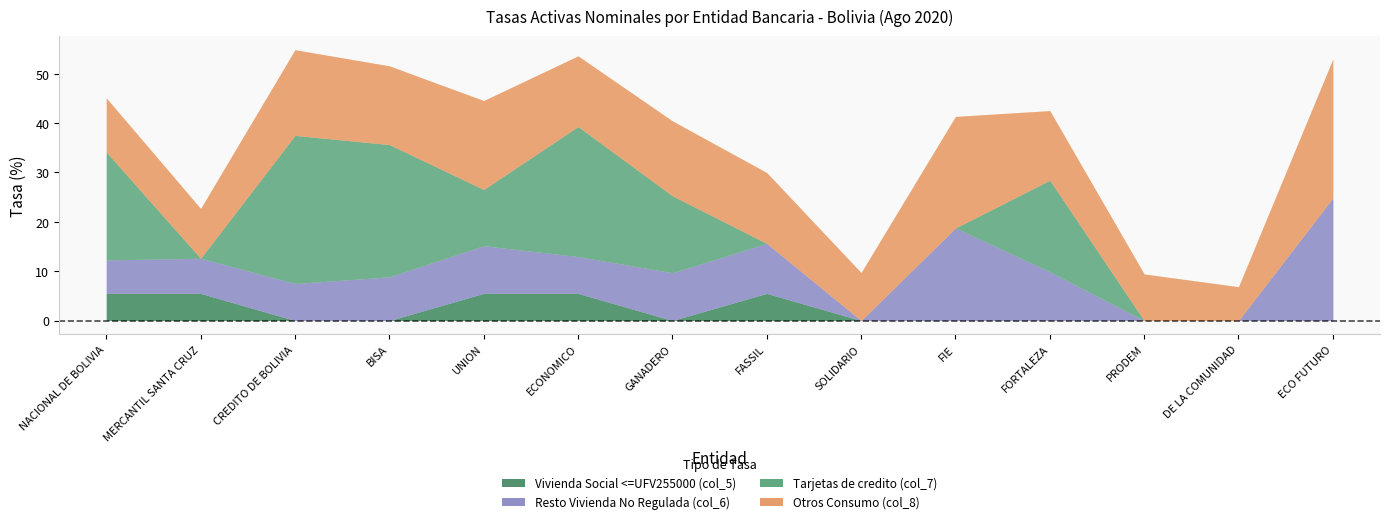

At which label does Tarjetas de credito (col_7) reach its minimum?

MERCANTIL SANTA CRUZ